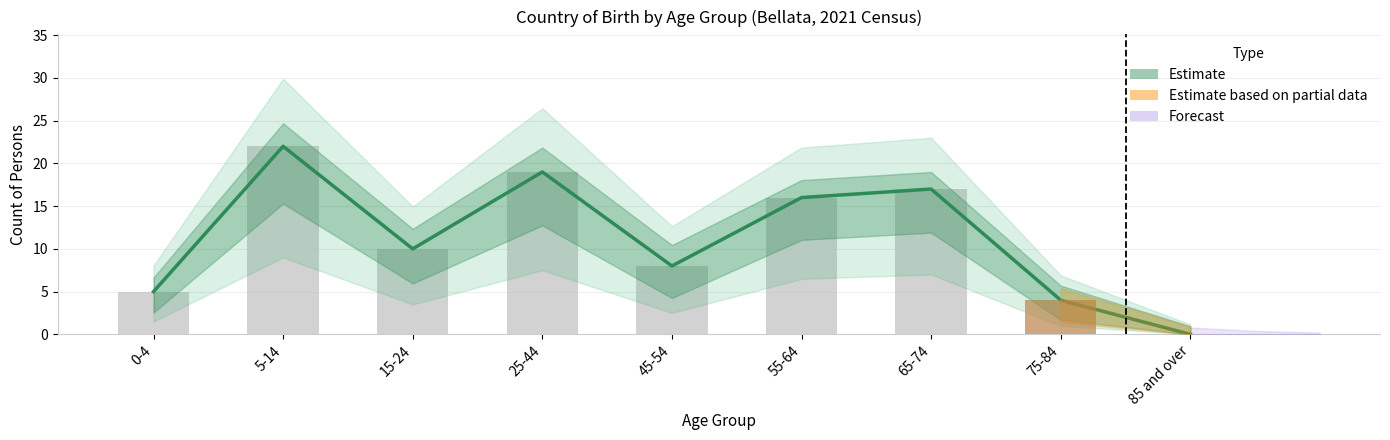

The Females (Australia) series shows 5 at 5-14. True or false?

False